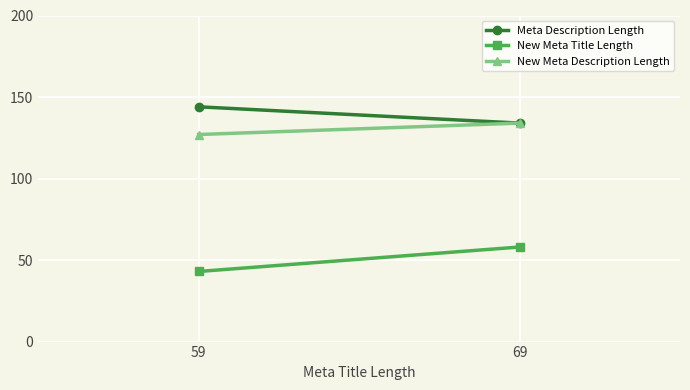

The Meta Description Length series shows 134 at 69. True or false?

True